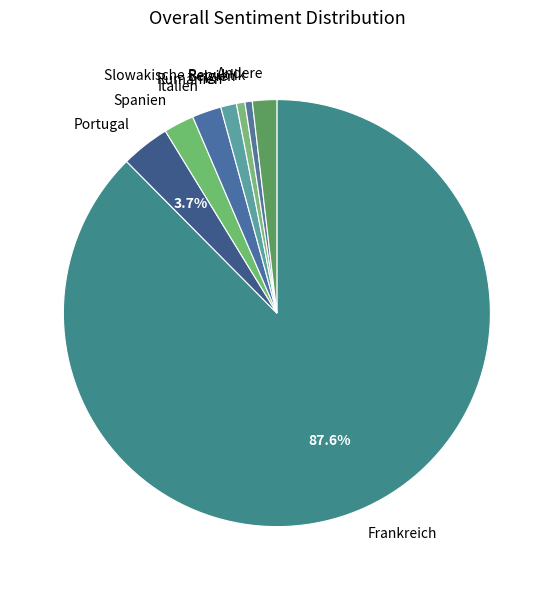

Which has a higher value, Rumänien or Andere?

Andere